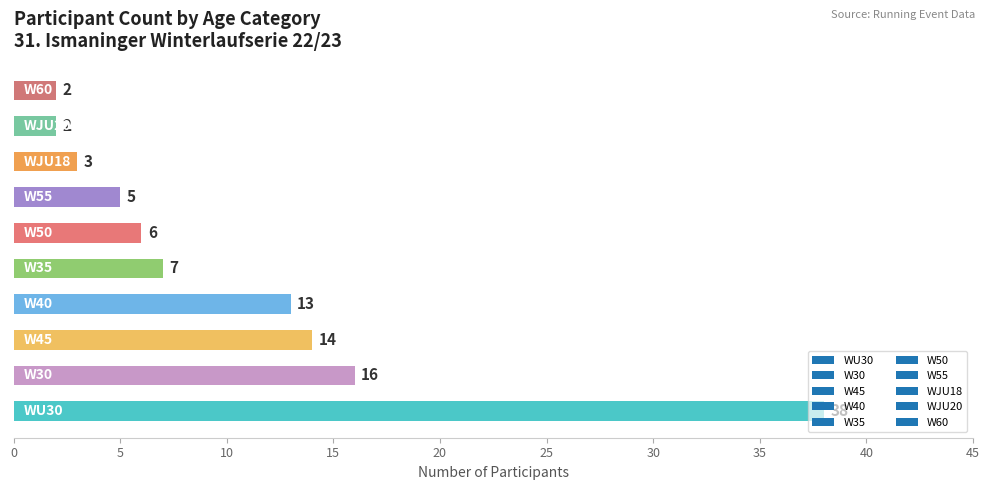

What is the average value?

11